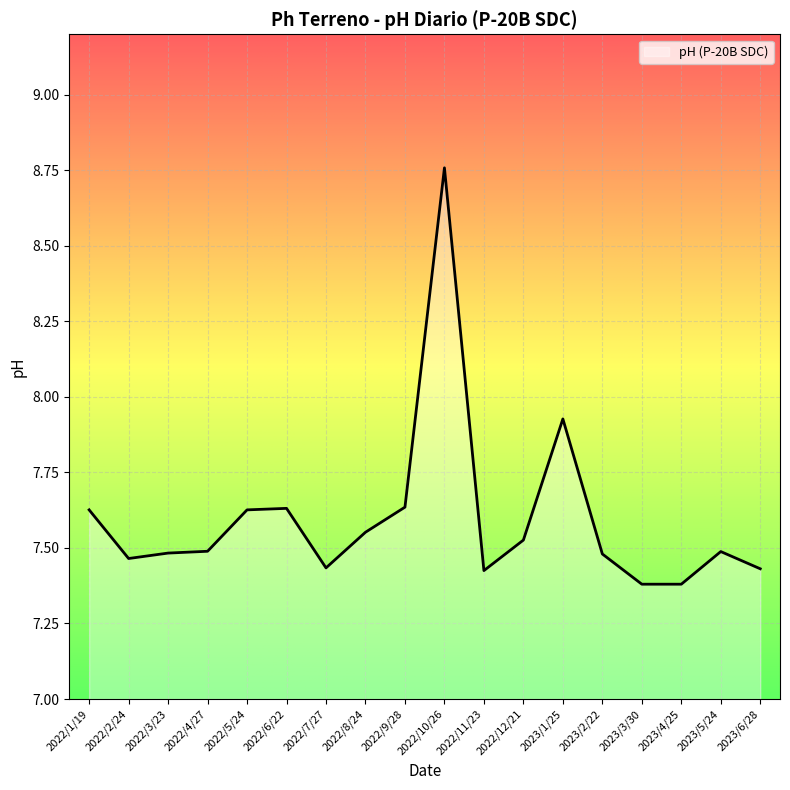

Between 2023/1/25 and 2022/10/26, which is larger?

2022/10/26